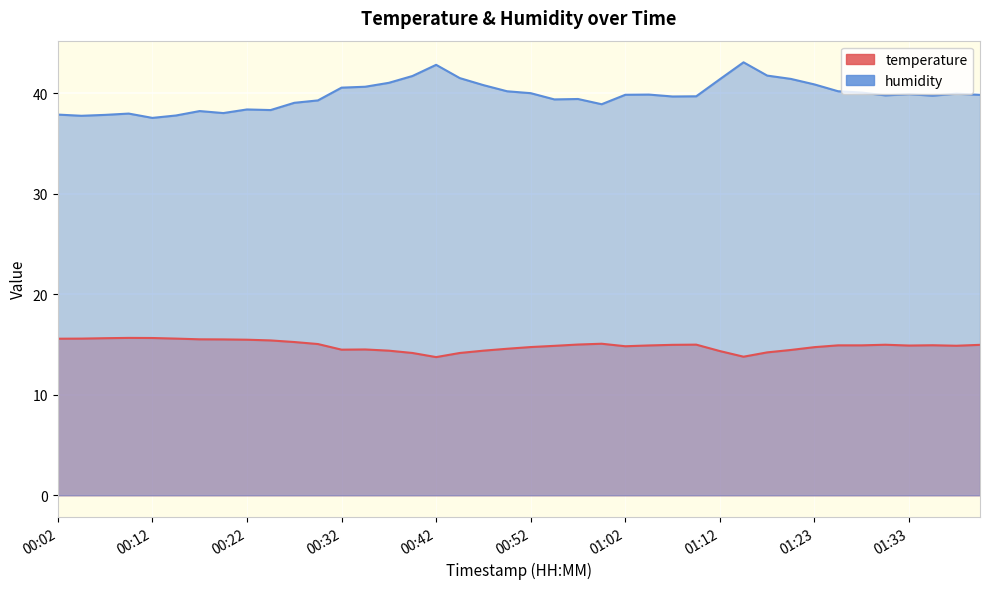

True or false: humidity and temperature cross at least once.

False